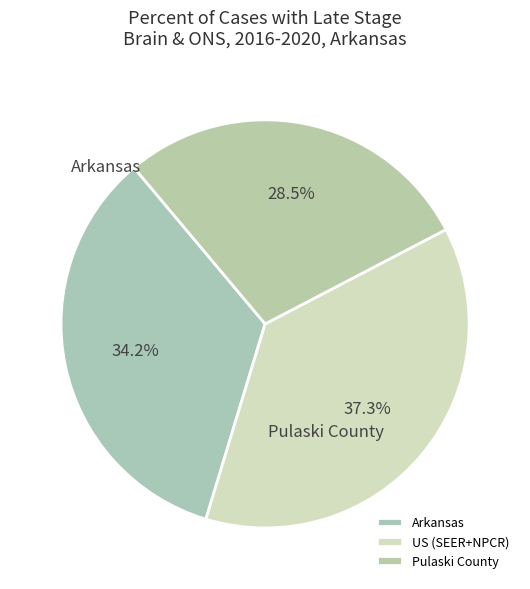

True or false: Pulaski County accounts for 38% of the total.

False